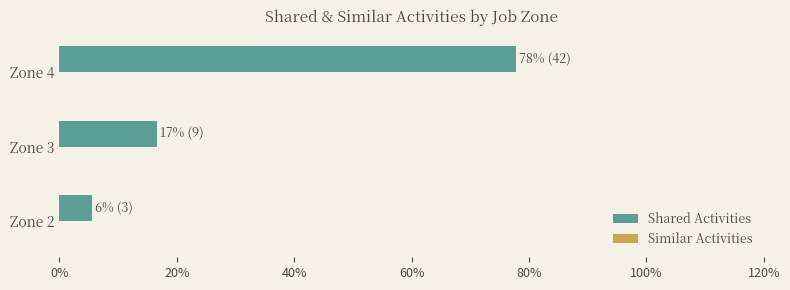

Reading bottom to top, list all the values displayed in this chart.

5.6	16.7	77.8